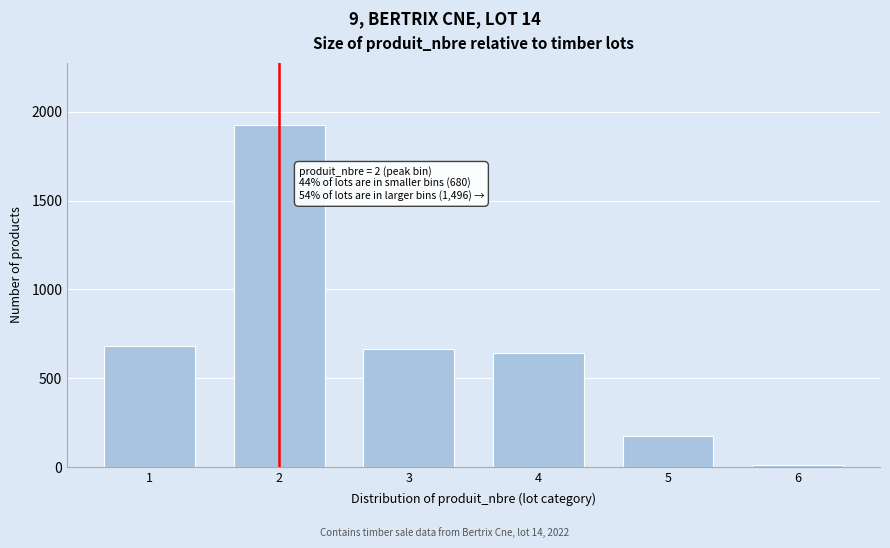

Reading left to right, what are all the values shown in this chart?

1=680	2=1929	3=667	4=640	5=176	6=13